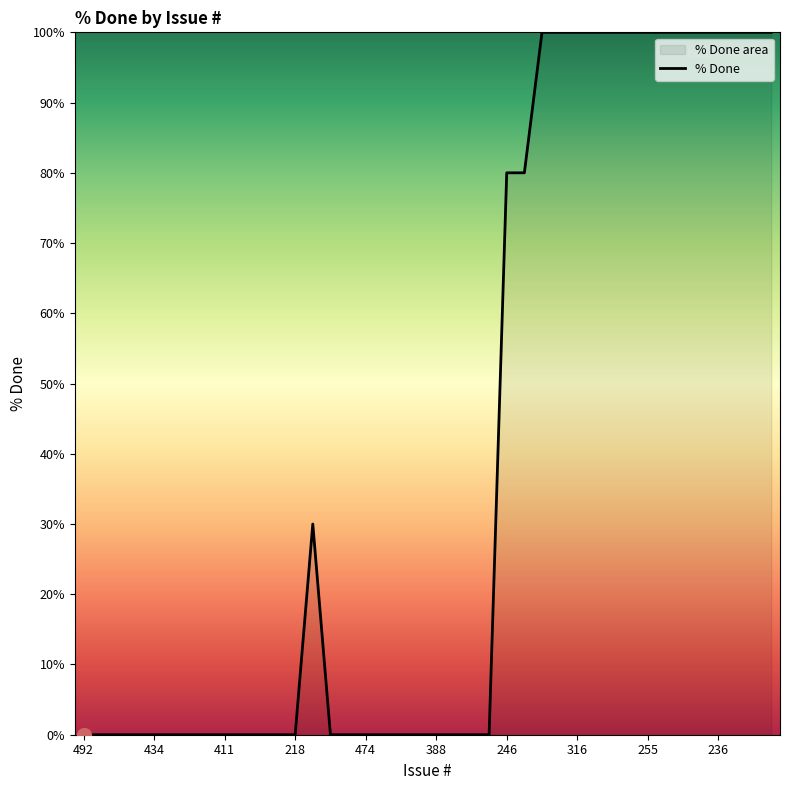

Does the chart display data point markers on the line(s)?

No